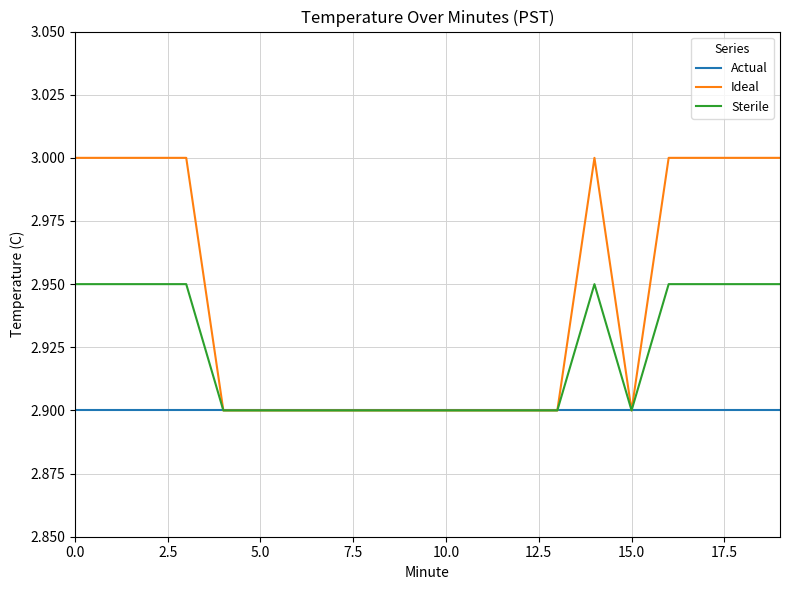

Rank the series by their maximum value, from lowest to highest.

Actual, Sterile, Ideal